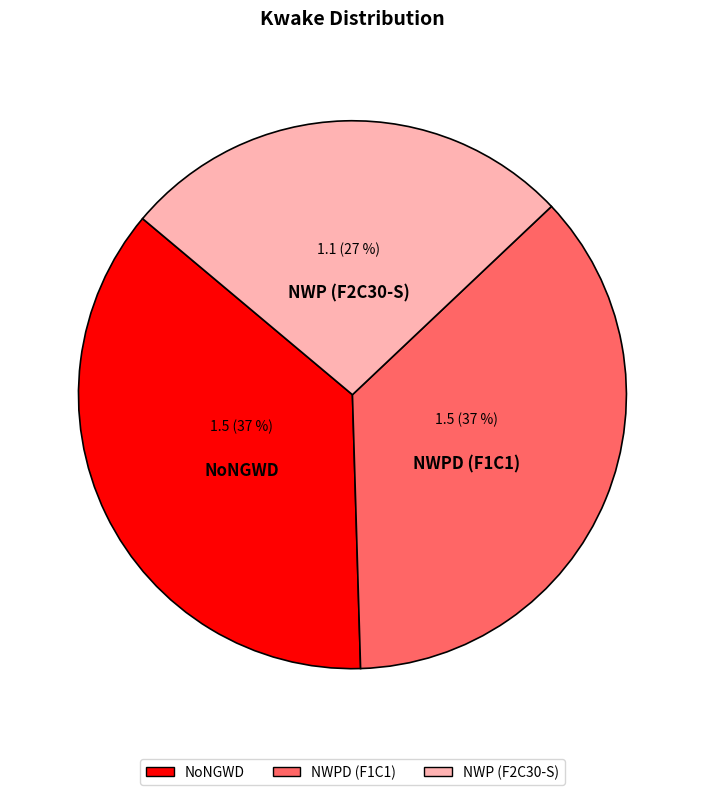

Is NoNGWD the majority of the pie?

No